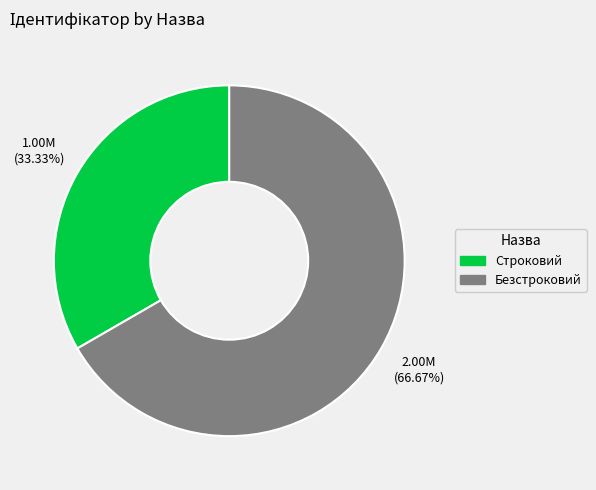

To the nearest percent, what is the combined percentage of Строковий and Безстроковий?

100%